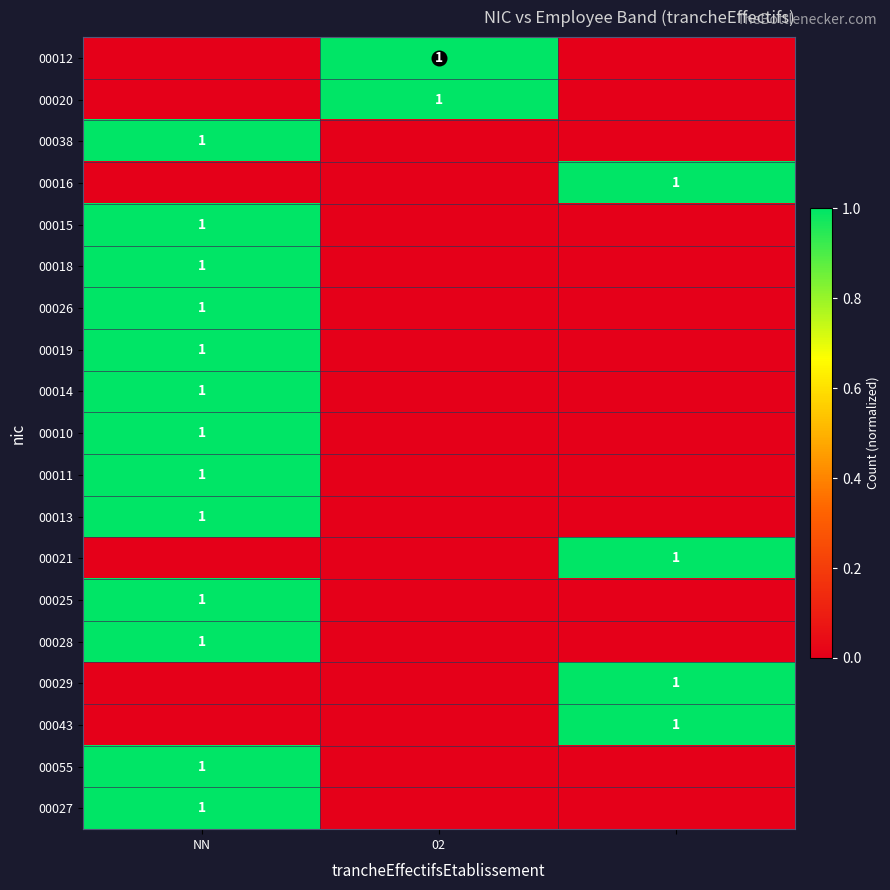

What is the total value across all series at 02?

2.0